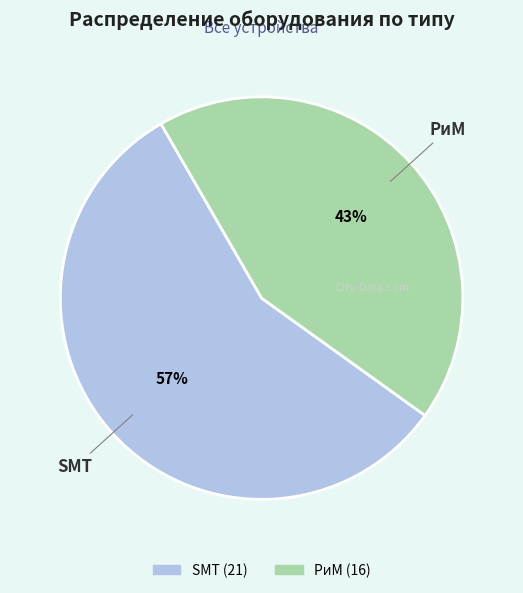

To the nearest percent, what is the average slice percentage?

50%